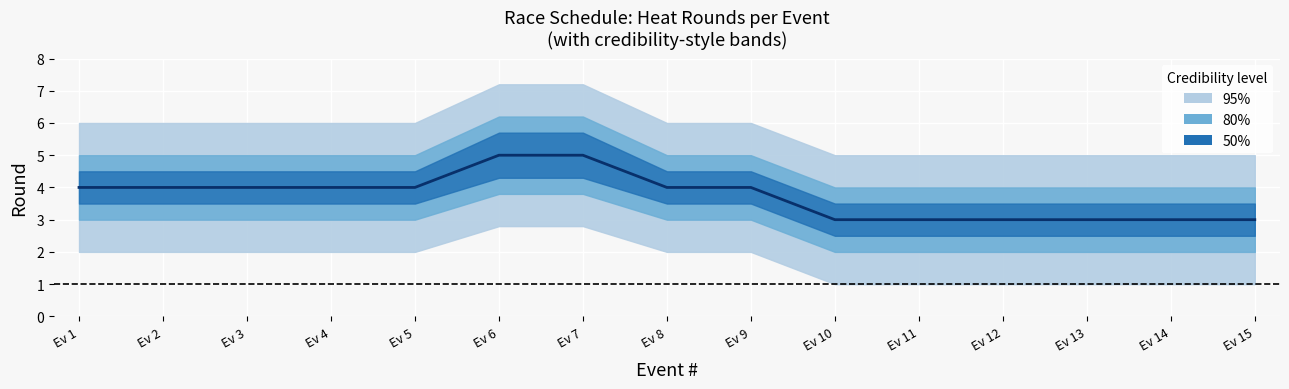

The chart shows a value of 6 at Ev 5. True or false?

False